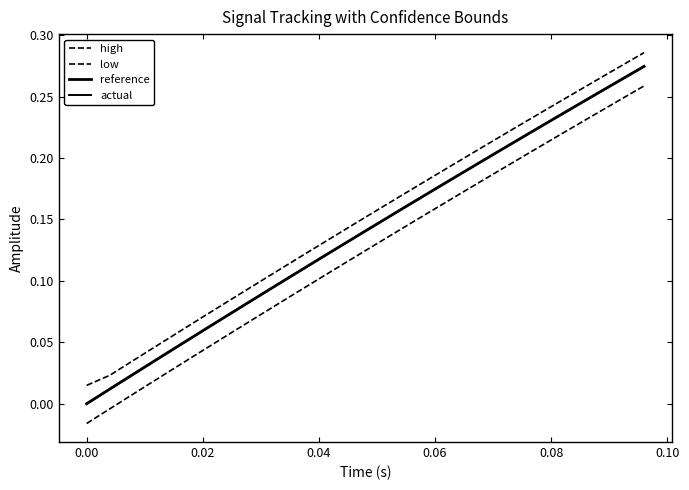

True or false: high and actual intersect in this chart.

False